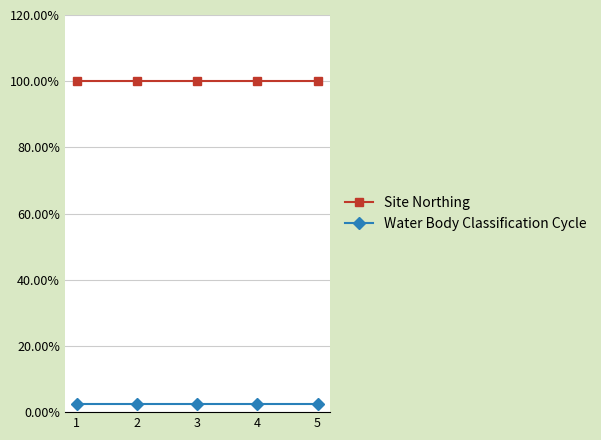

Where is Site Northing nearest to the value 1?

1